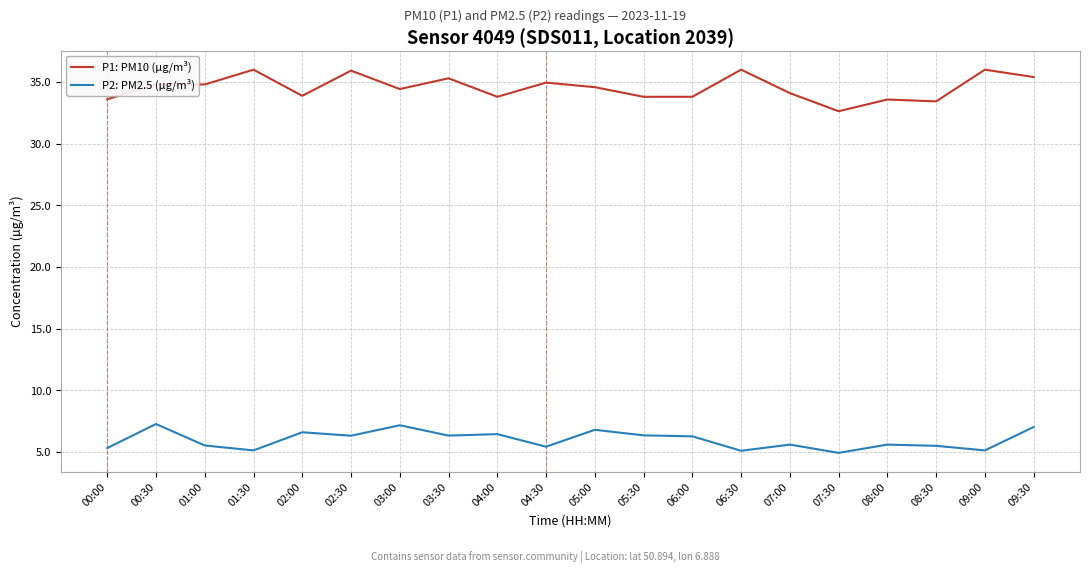

Is it true that P2: PM2.5 (µg/m³) equals 8.7 at 08:00?

False